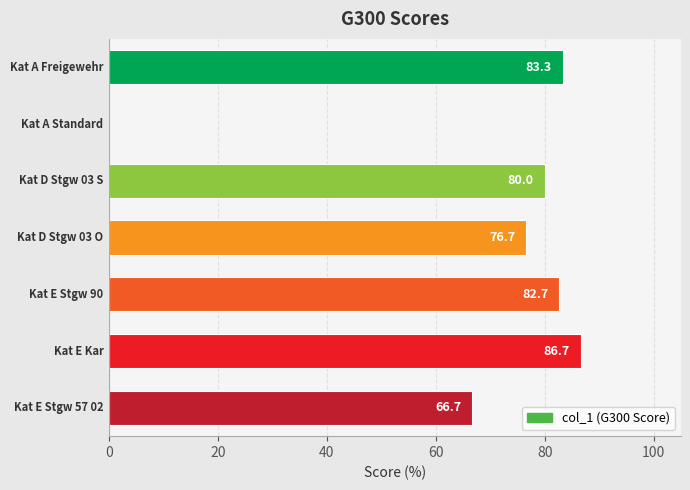

What is the greatest value displayed?

86.7